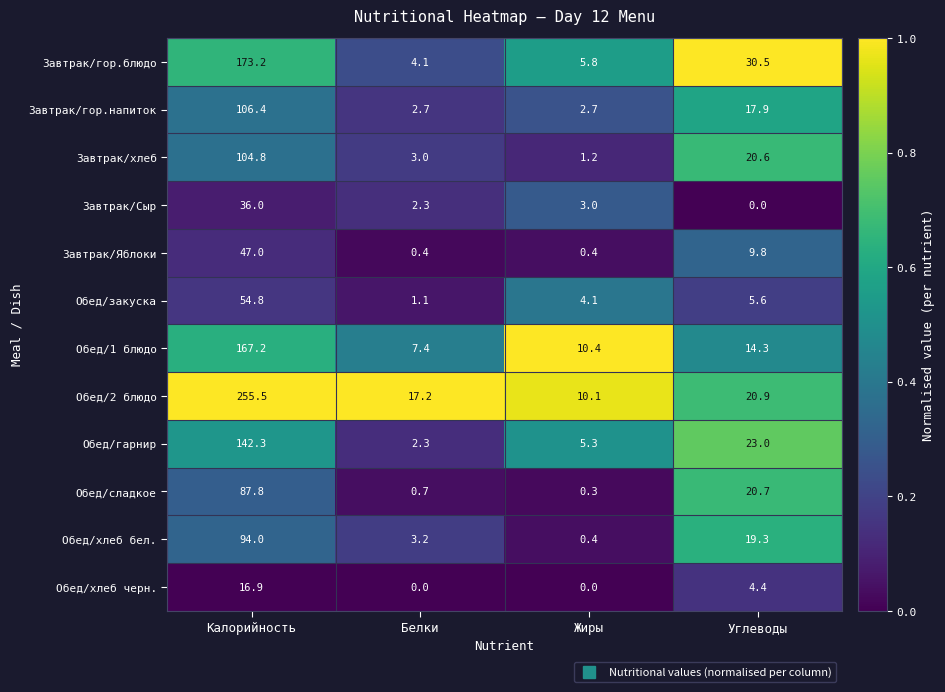

Which series has the largest range (max minus min)?

Обед/2 блюдо